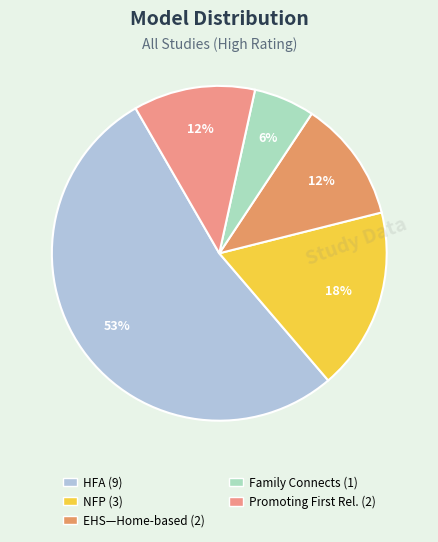

How many slices are in this pie chart?

5